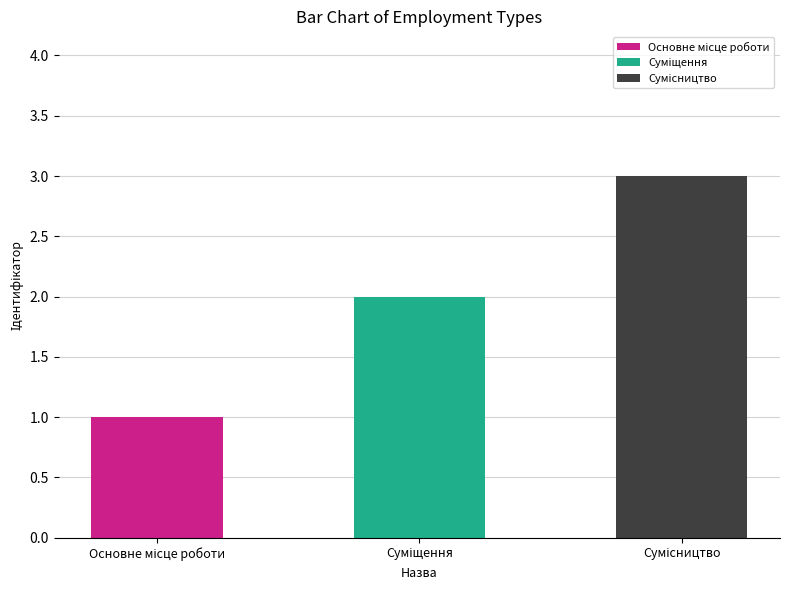

Read the value at Основне місце роботи.

1